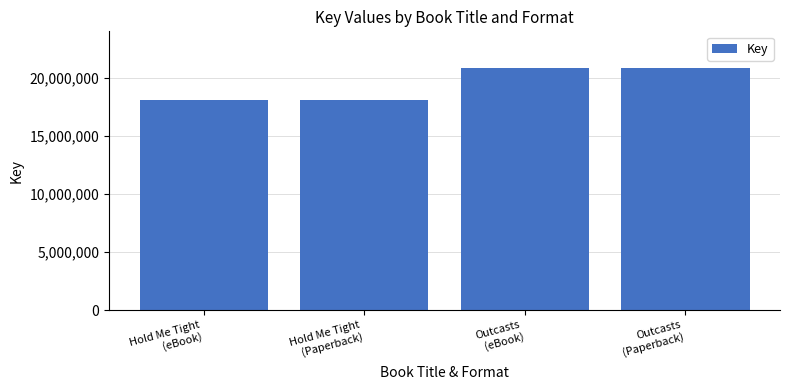

What is the maximum value shown in the chart?

20894568